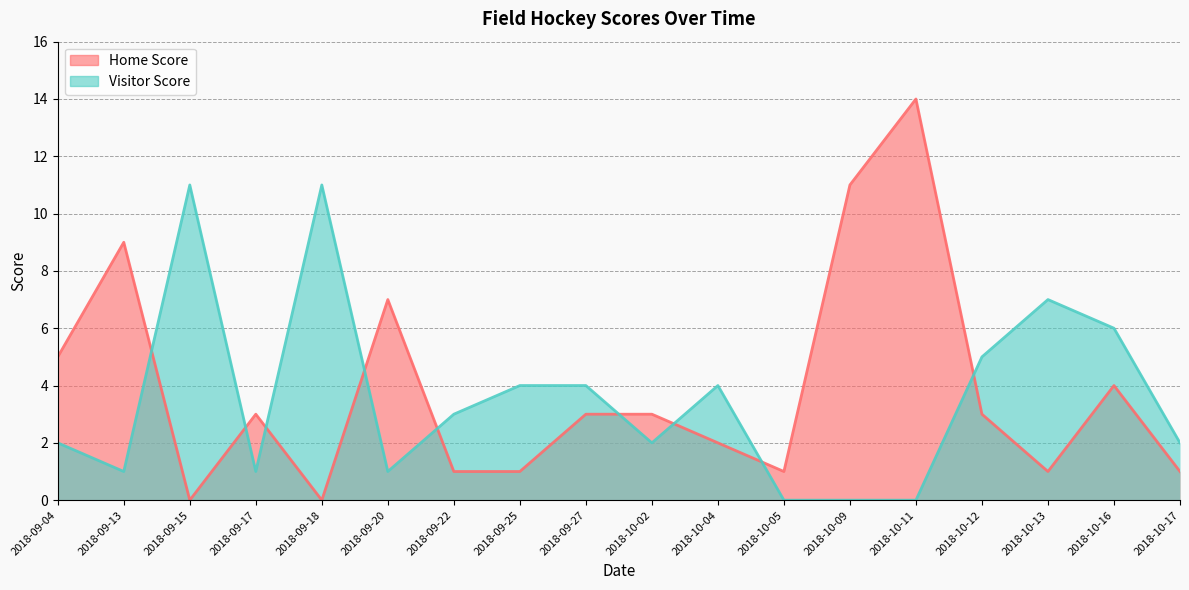

At which label is Home Score closest to 7?

2018-09-20